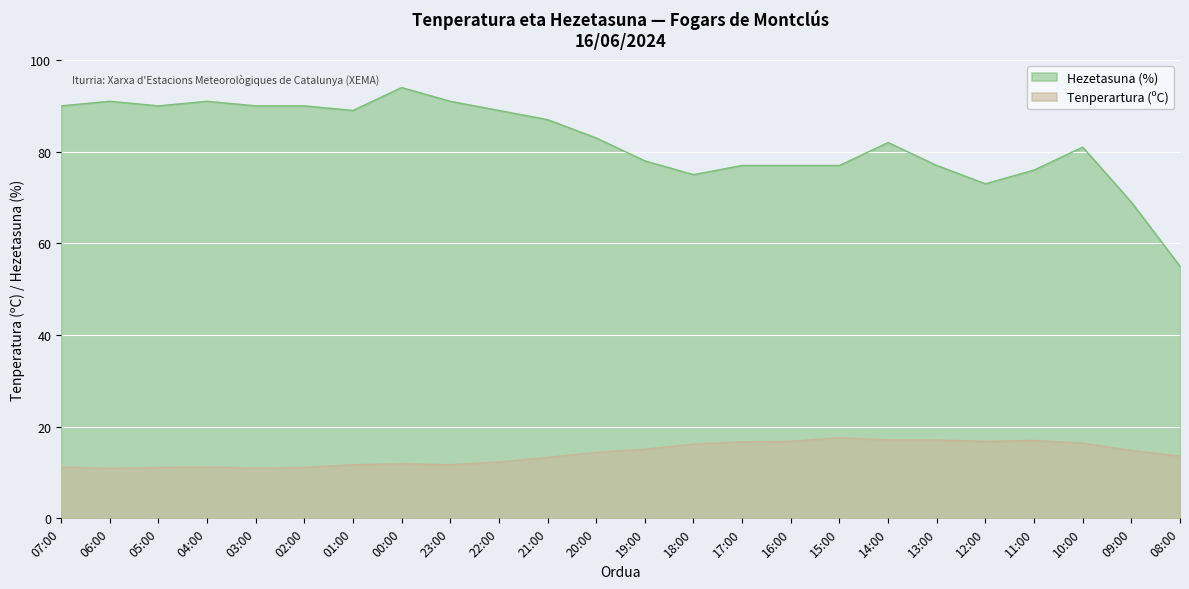

What is the spread (max minus min) of values at 00:00?

82.1